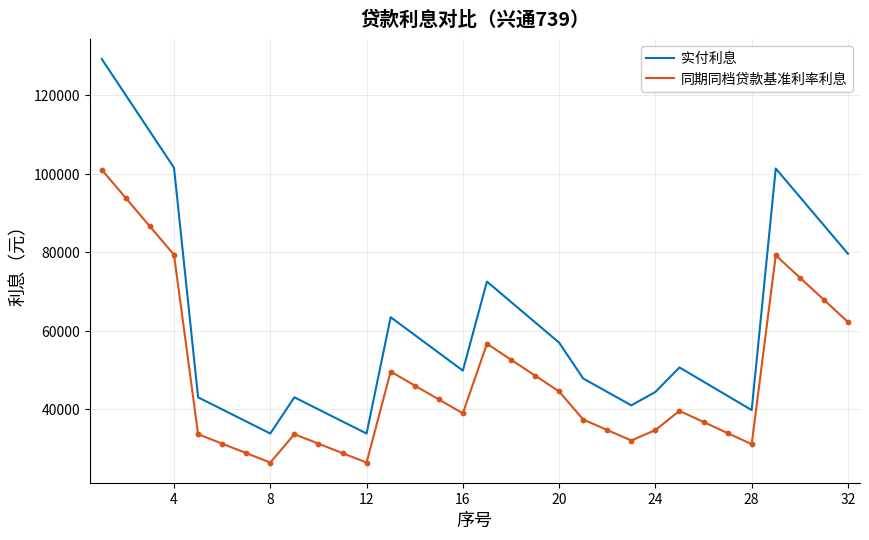

Which series has the largest range (max minus min)?

实付利息